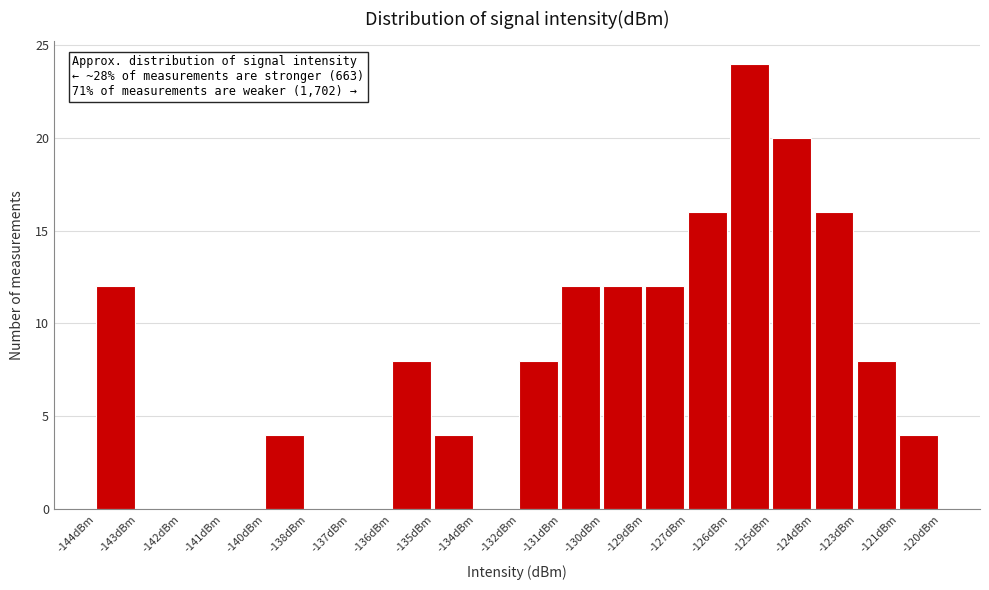

Reading left to right, list all the values displayed in this chart.

-144dBm=12	-143dBm=0	-142dBm=0	-141dBm=0	-140dBm=4	-138dBm=0	-137dBm=0	-136dBm=8	-135dBm=4	-134dBm=0	-132dBm=8	-131dBm=12	-130dBm=12	-129dBm=12	-127dBm=16	-126dBm=24	-125dBm=20	-124dBm=16	-123dBm=8	-121dBm=4